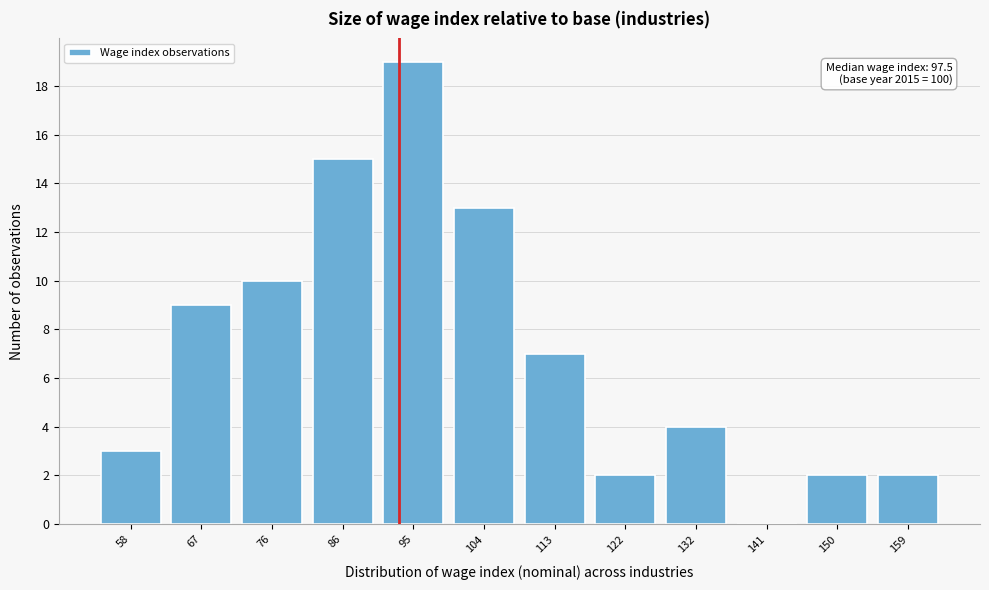

Reading left to right, list all the values displayed in this chart.

58=3	67=9	76=10	86=15	95=19	104=13	113=7	122=2	132=4	141=0	150=2	159=2